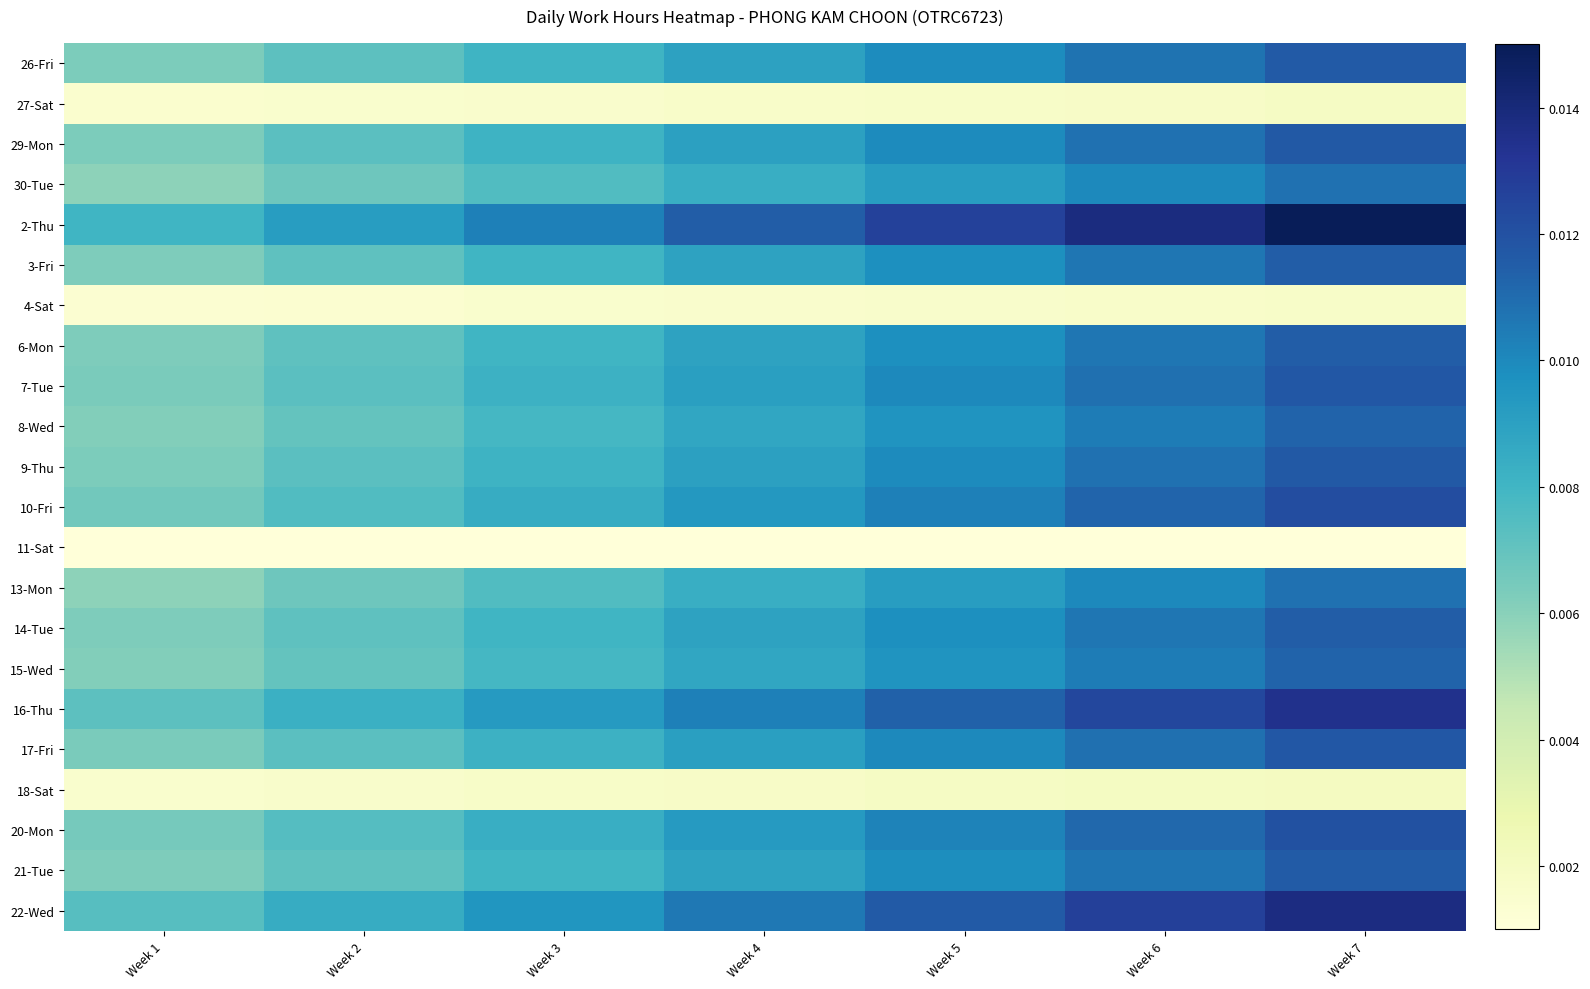

Which label corresponds to the largest value in the chart?

Week 7